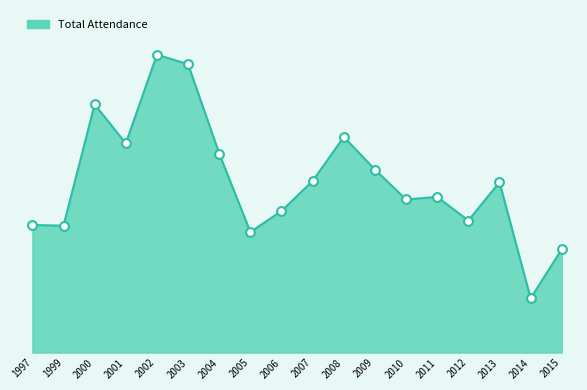

Which has a higher value, 2005 or 2015?

2005